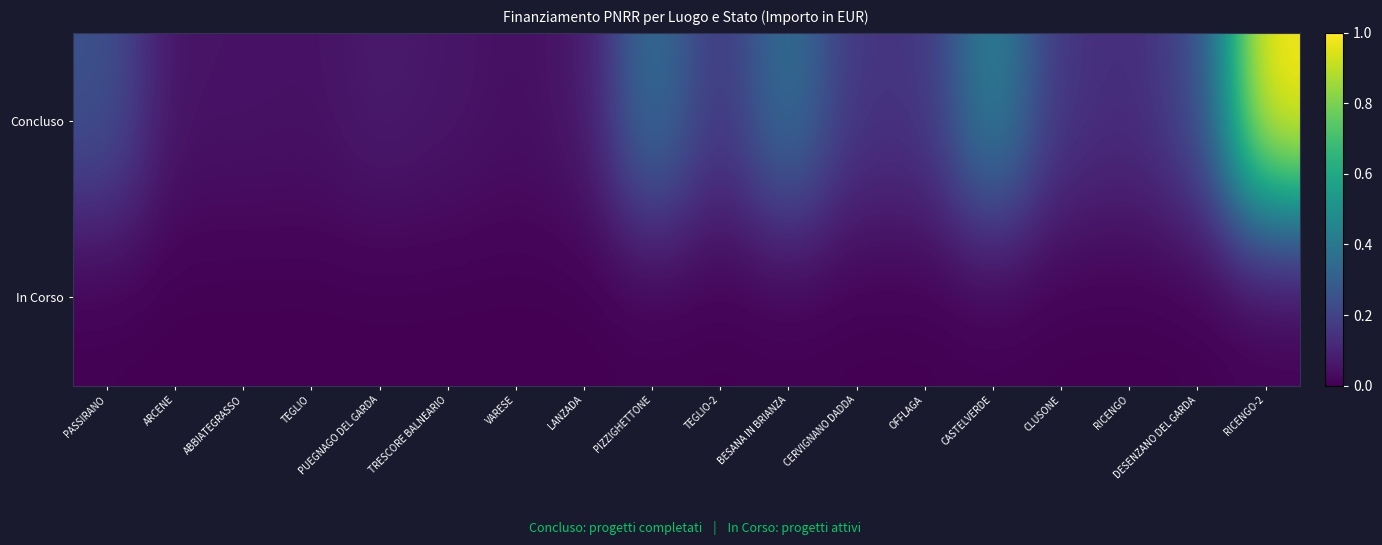

Reading left to right, transcribe all the data shown in this chart.

Concluso: PASSIRANO=0.3	ARCENE=0.0	ABBIATEGRASSO=0.1	TEGLIO=0.0	PUEGNAGO DEL GARDA=0.1	TRESCORE BALNEARIO=0.1	VARESE=0.0	LANZADA=0.1	PIZZIGHETTONE=0.4	TEGLIO-2=0.2	BESANA IN BRIANZA=0.4	CERVIGNANO DADDA=0.2	OFFLAGA=0.2	CASTELVERDE=0.5	CLUSONE=0.2	RICENGO=0.1	DESENZANO DEL GARDA=0.2	RICENGO-2=1.0
In Corso: PASSIRANO=0.0	ARCENE=0.0	ABBIATEGRASSO=0.0	TEGLIO=0.0	PUEGNAGO DEL GARDA=0.0	TRESCORE BALNEARIO=0.0	VARESE=0.0	LANZADA=0.0	PIZZIGHETTONE=0.0	TEGLIO-2=0.0	BESANA IN BRIANZA=0.0	CERVIGNANO DADDA=0.0	OFFLAGA=0.0	CASTELVERDE=0.0	CLUSONE=0.0	RICENGO=0.0	DESENZANO DEL GARDA=0.0	RICENGO-2=0.0